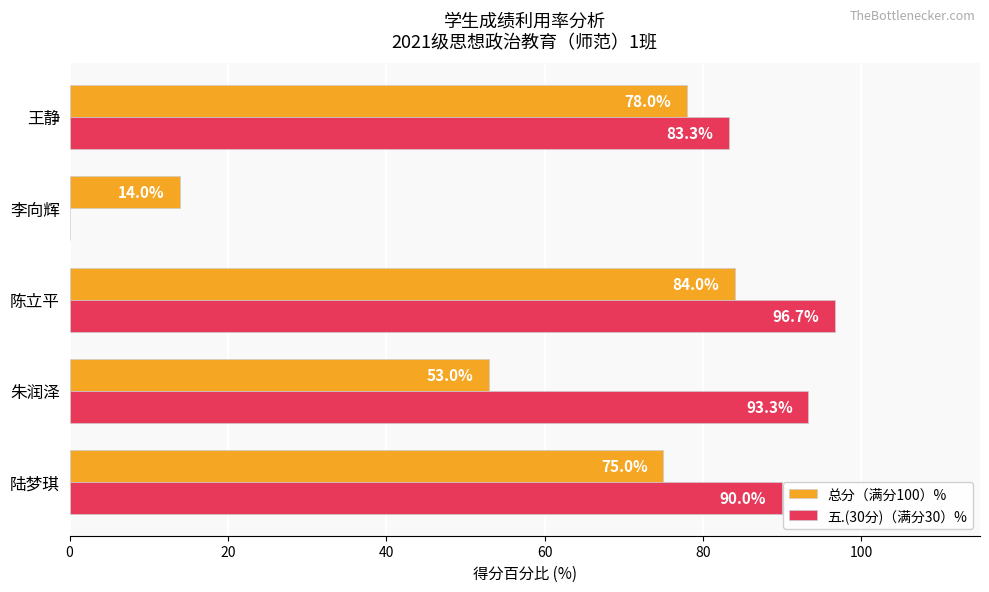

Is it true that 总分（满分100）% equals 75.0 at 陆梦琪?

True